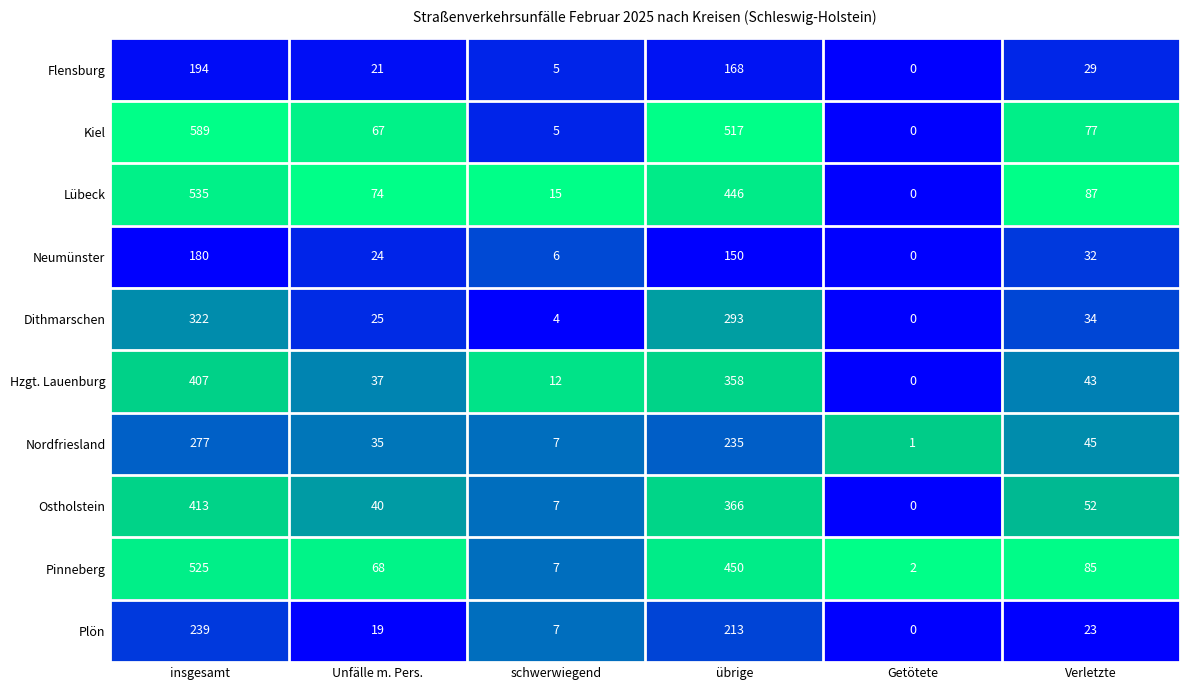

The Hzgt. Lauenburg series shows 358 at übrige. True or false?

True